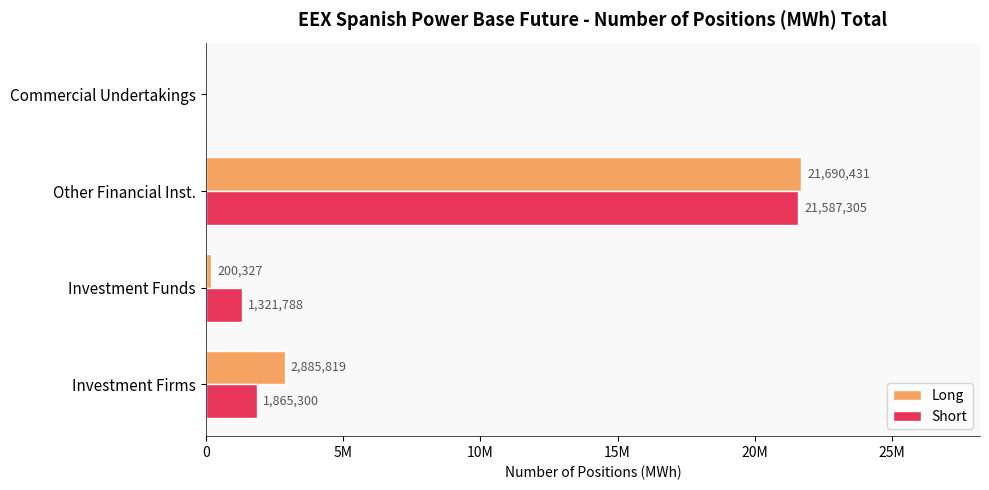

Which category has the highest value in the Long series?

Other Financial Inst.